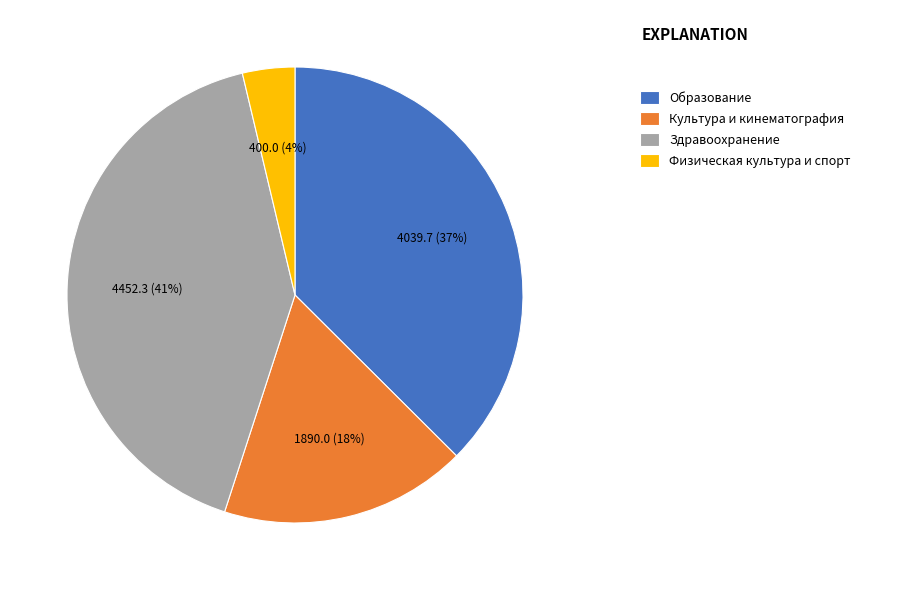

To the nearest percent, what is the average slice percentage?

25%